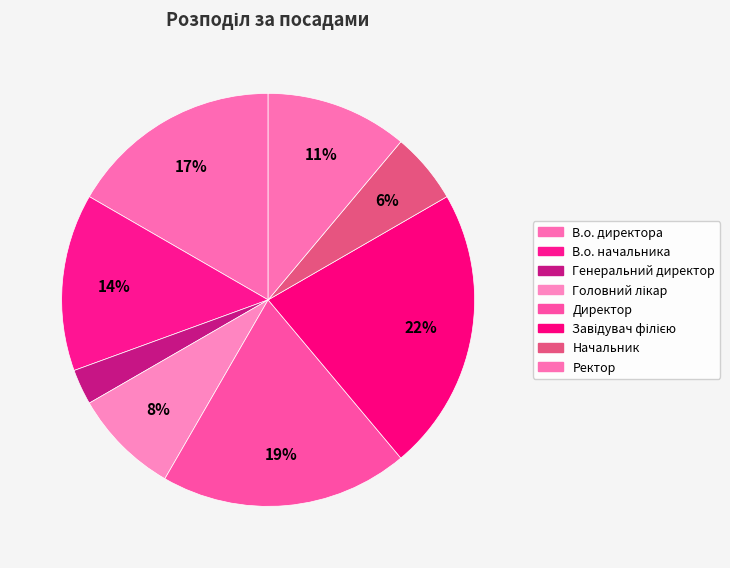

Count the number of slices in the pie.

8